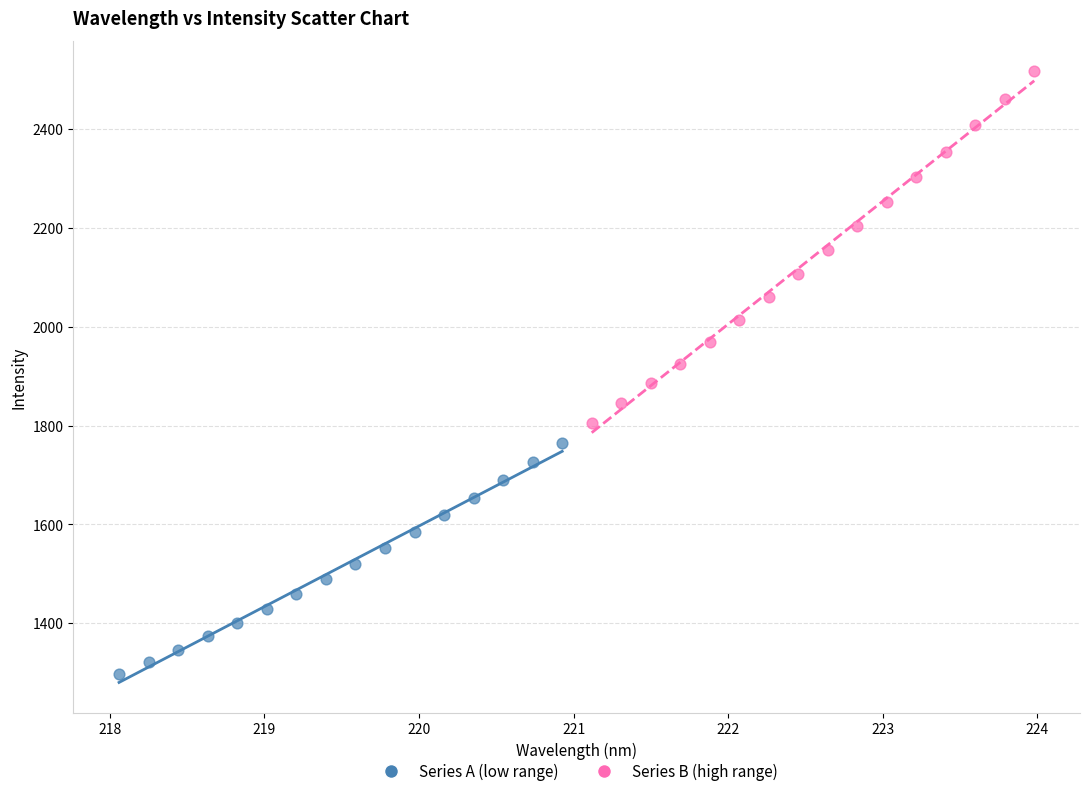

Which series reaches the maximum Y coordinate?

Series B (high range)